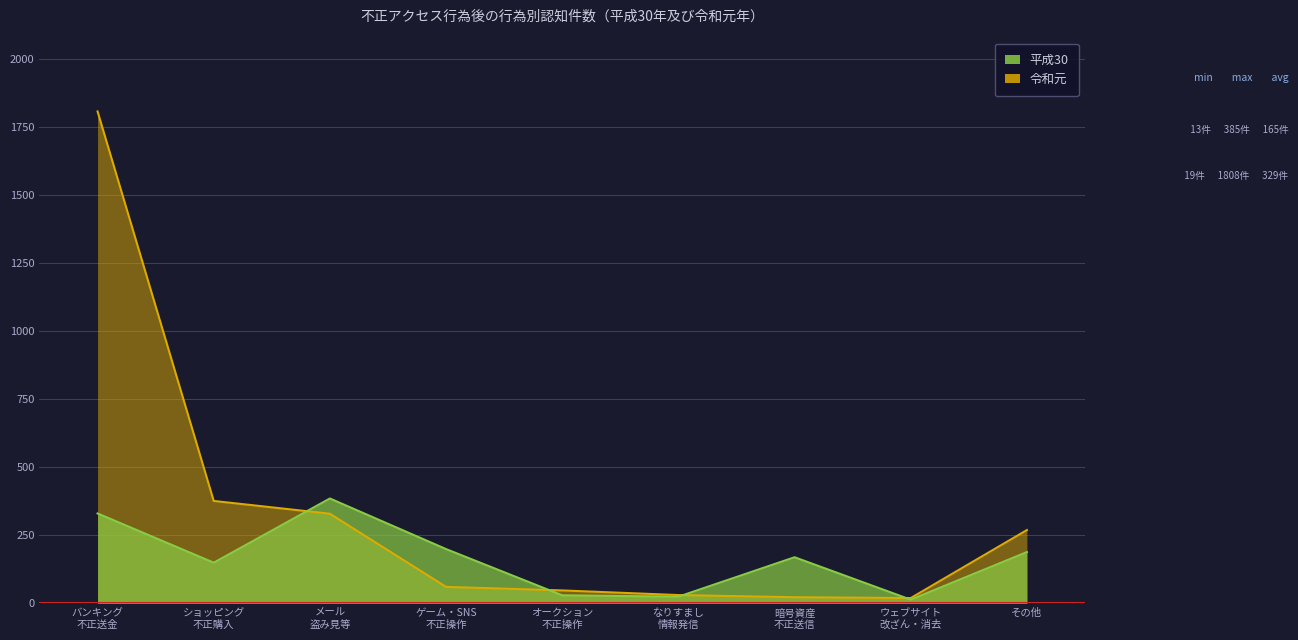

What is the spread (max minus min) of values at ショッピング 不正購入?

227